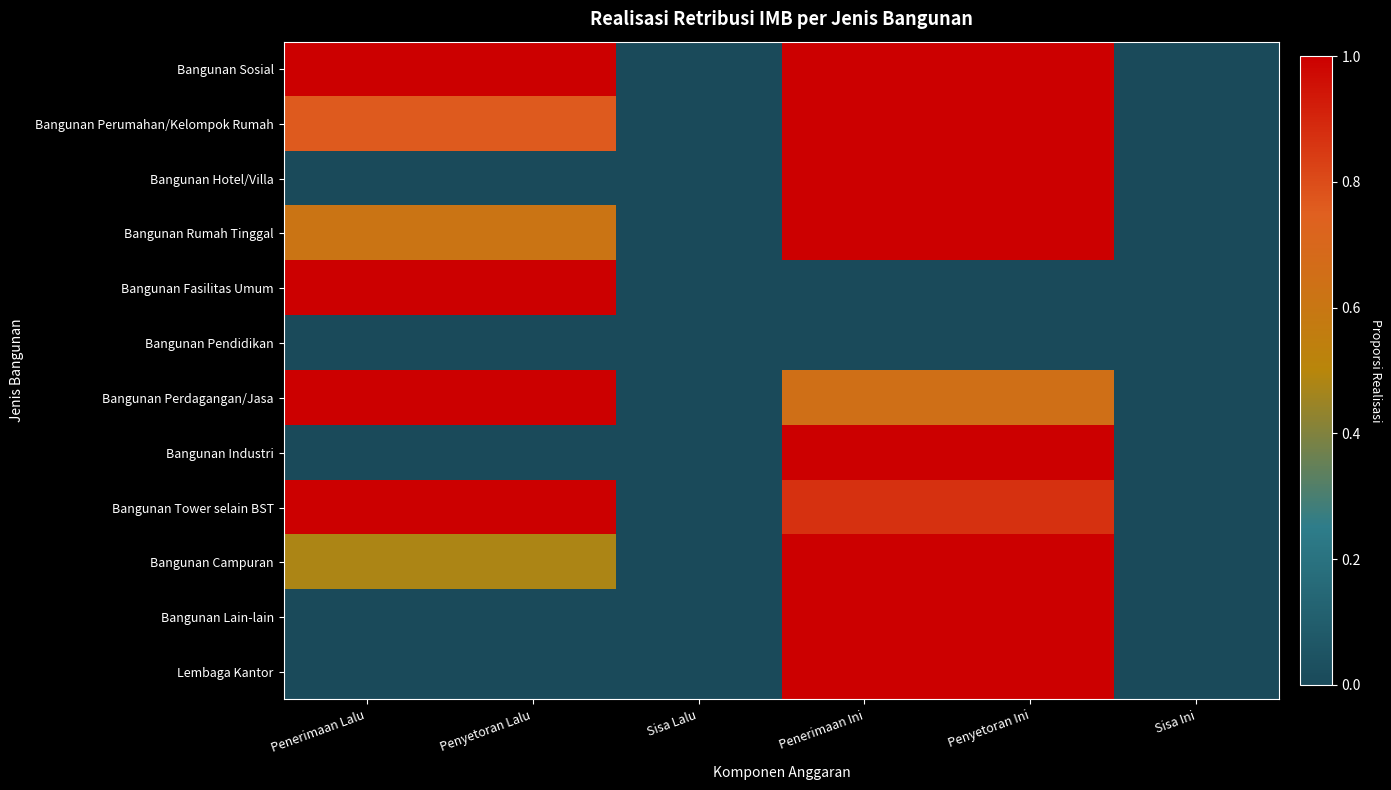

Which has a higher value, Penyetoran Ini or Sisa Ini?

Penyetoran Ini